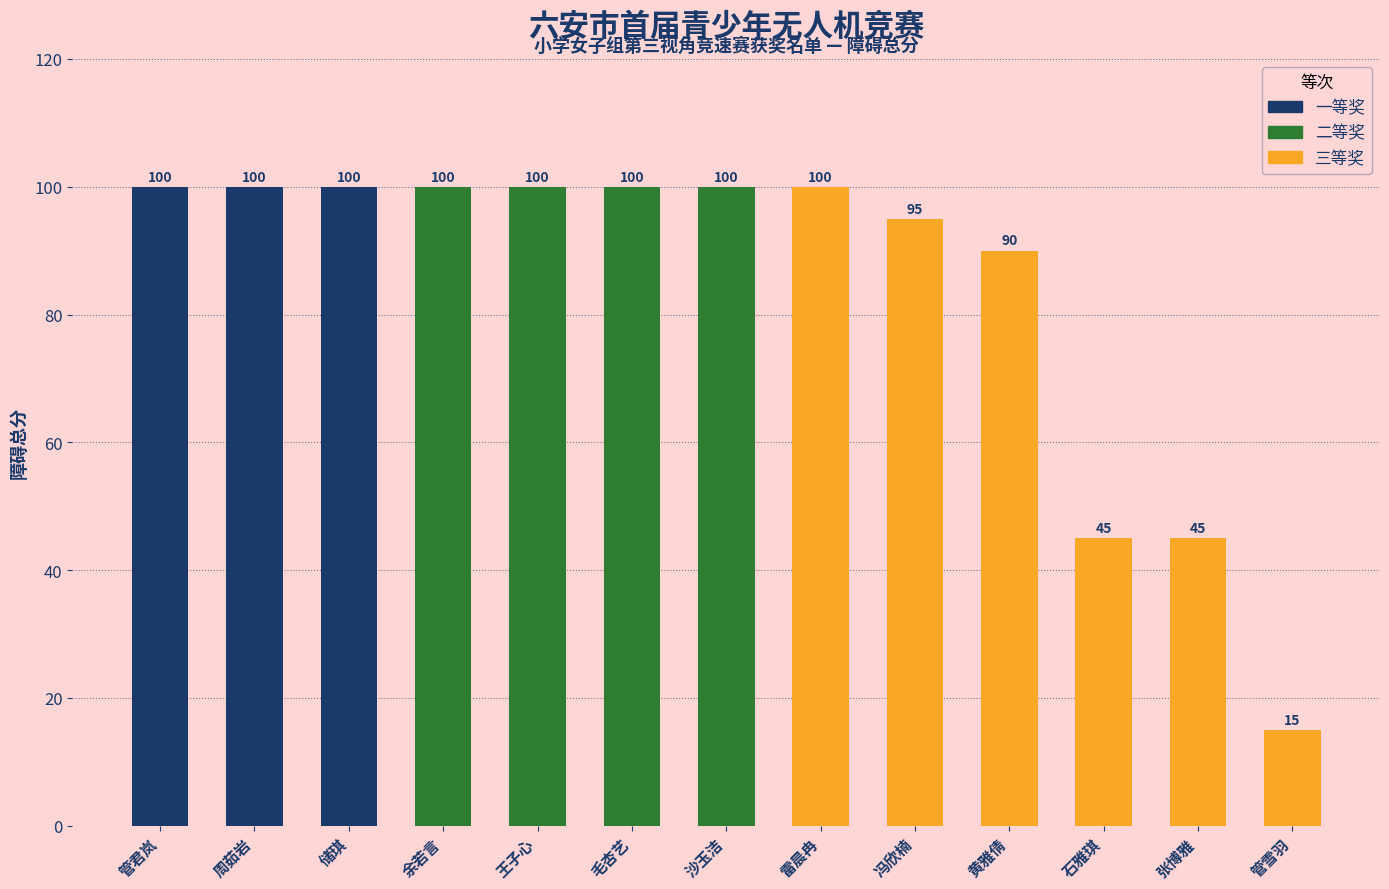

Between 石雅琪 and 雷晨冉, which is larger?

雷晨冉